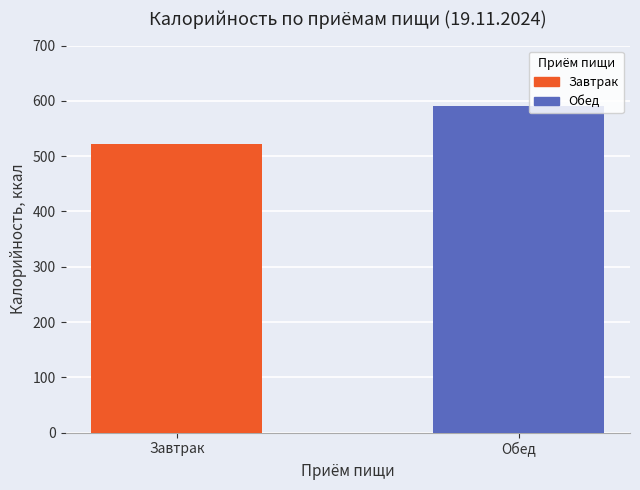

List the series in order of their peak value, highest first.

Обед, Завтрак